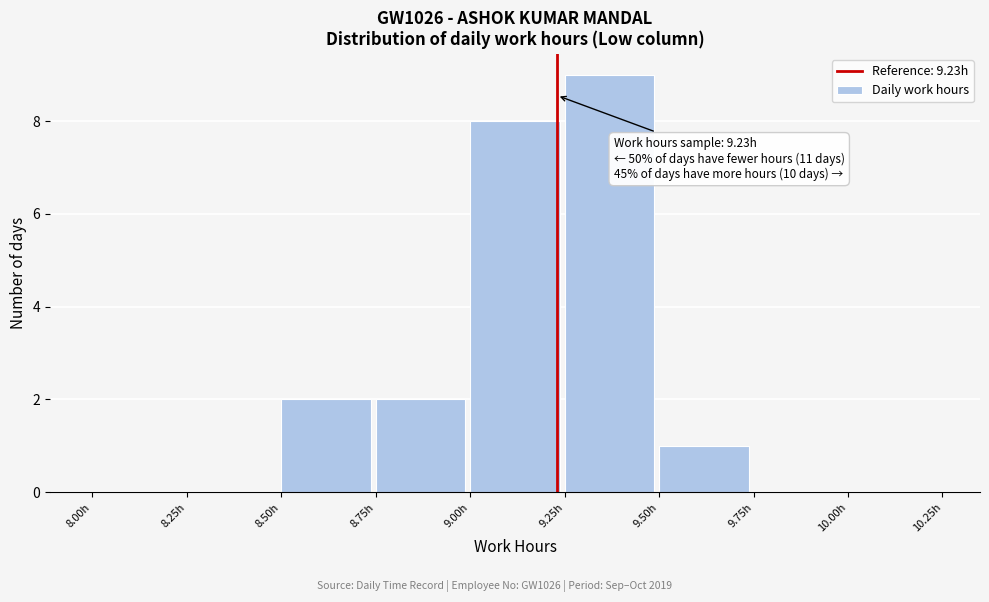

Over which range of the x-axis is the bar tallest?

9.25 to 9.50